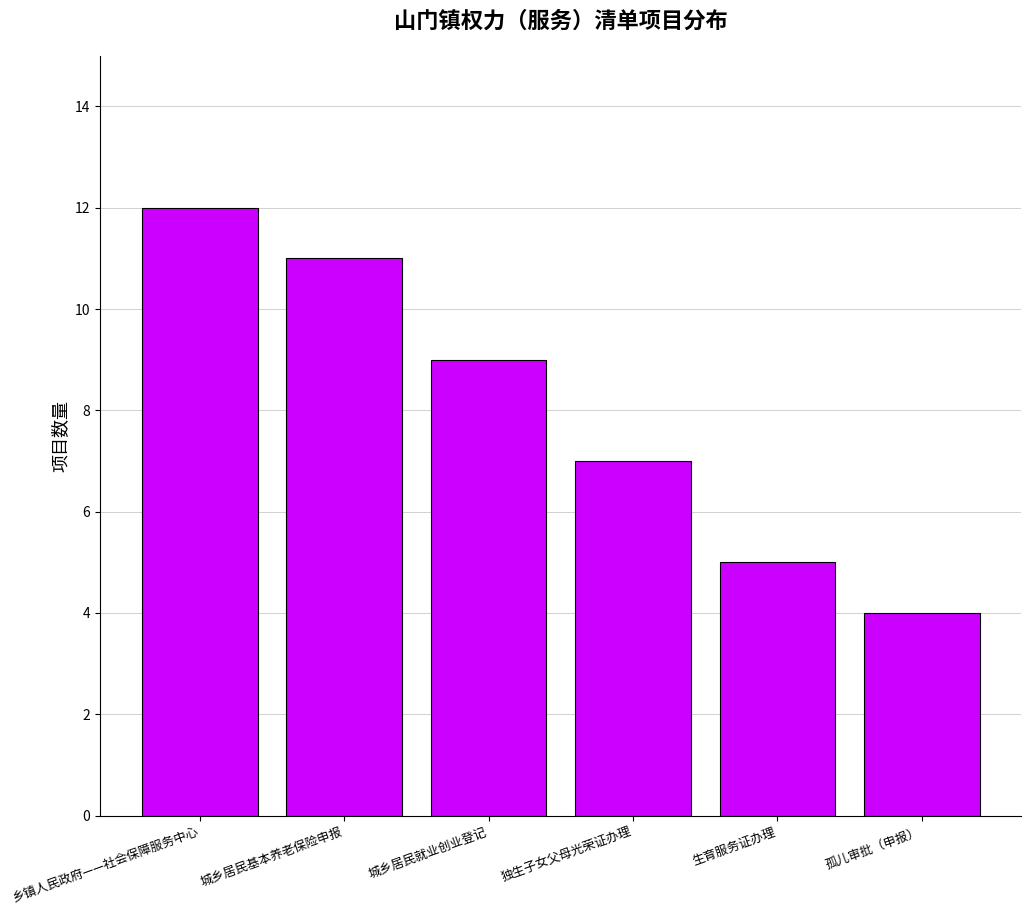

Rank the categories by value from highest to lowest.

乡镇人民政府——社会保障服务中心, 城乡居民基本养老保险申报, 城乡居民就业创业登记, 独生子女父母光荣证办理, 生育服务证办理, 孤儿审批（申报）